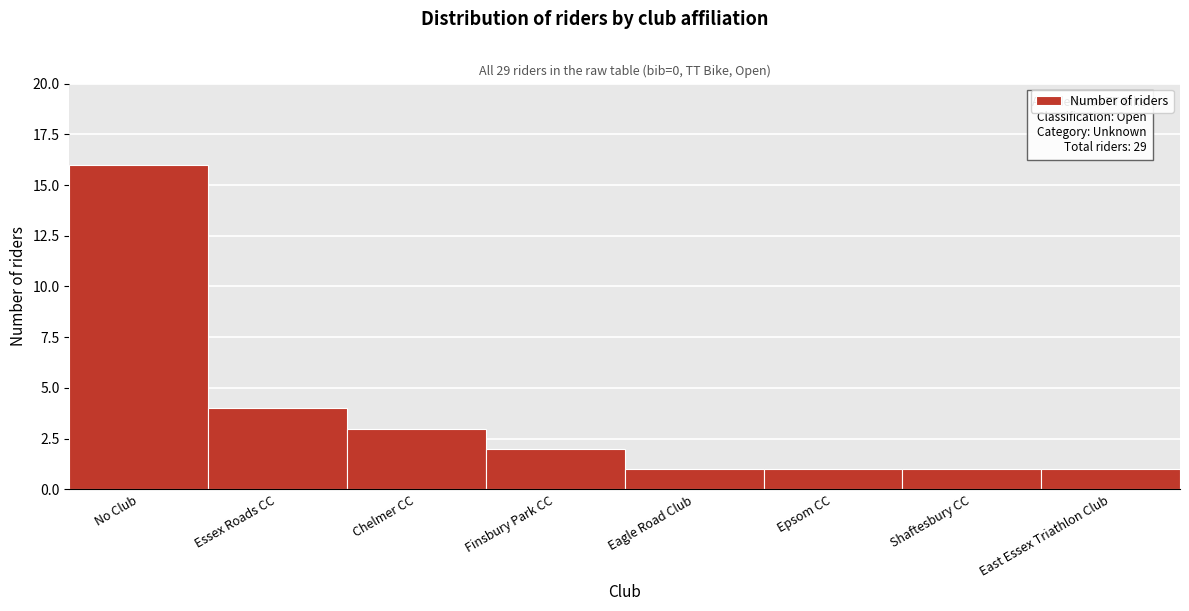

Reading left to right, list all the values displayed in this chart.

16	4	3	2	1	1	1	1